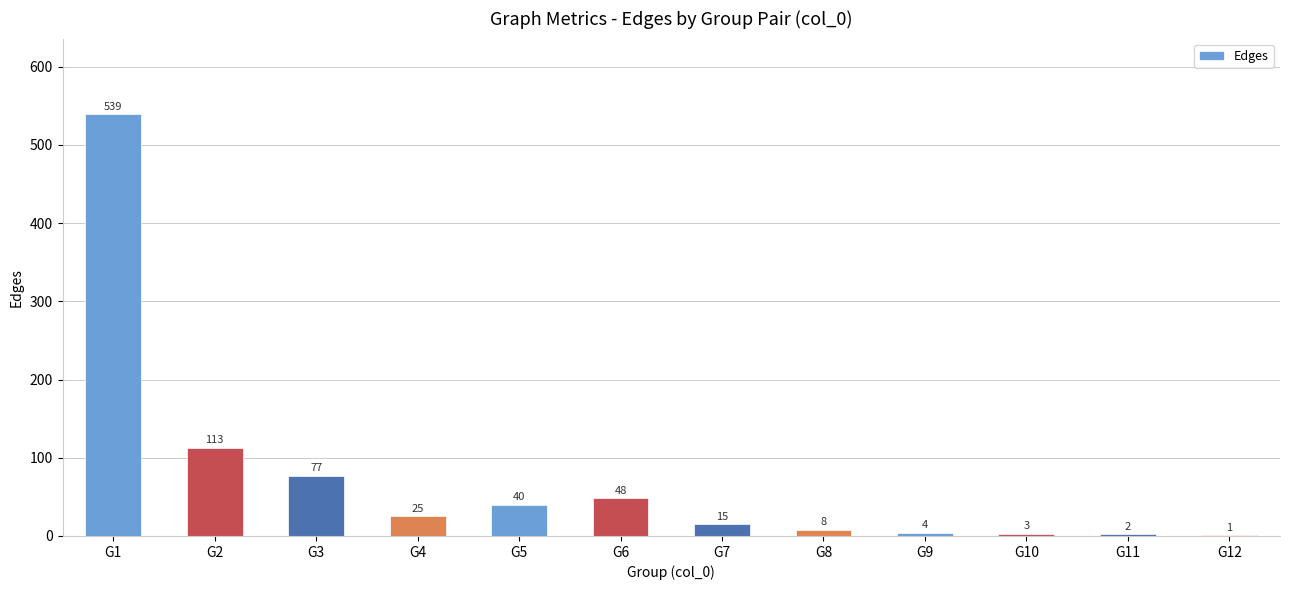

Which category has the highest value across all series?

G1